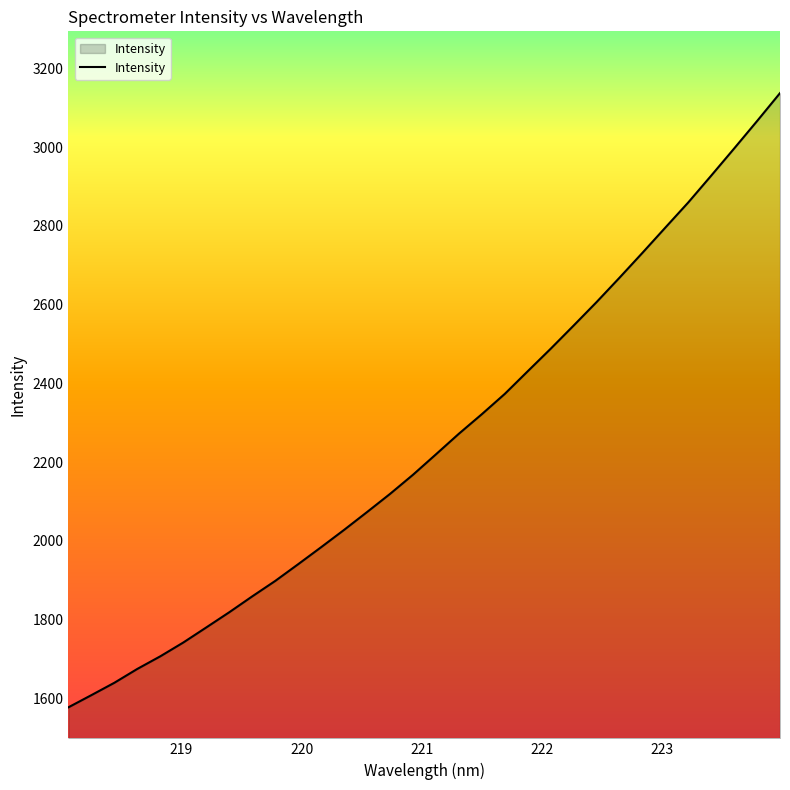

What is the difference between the maximum and minimum values?

1559.5